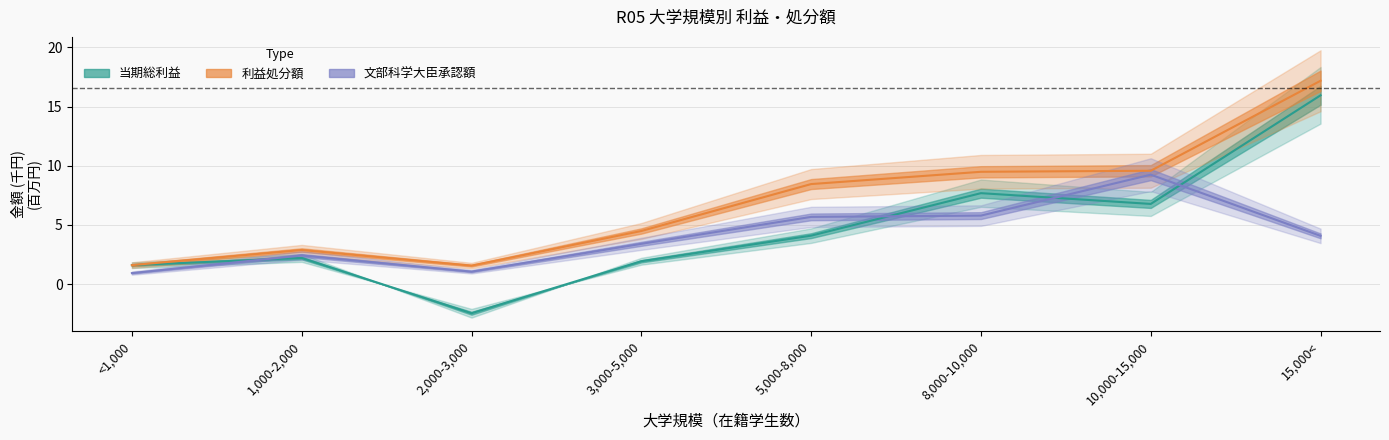

What is the highest value of the 当期総利益 series?

16.0